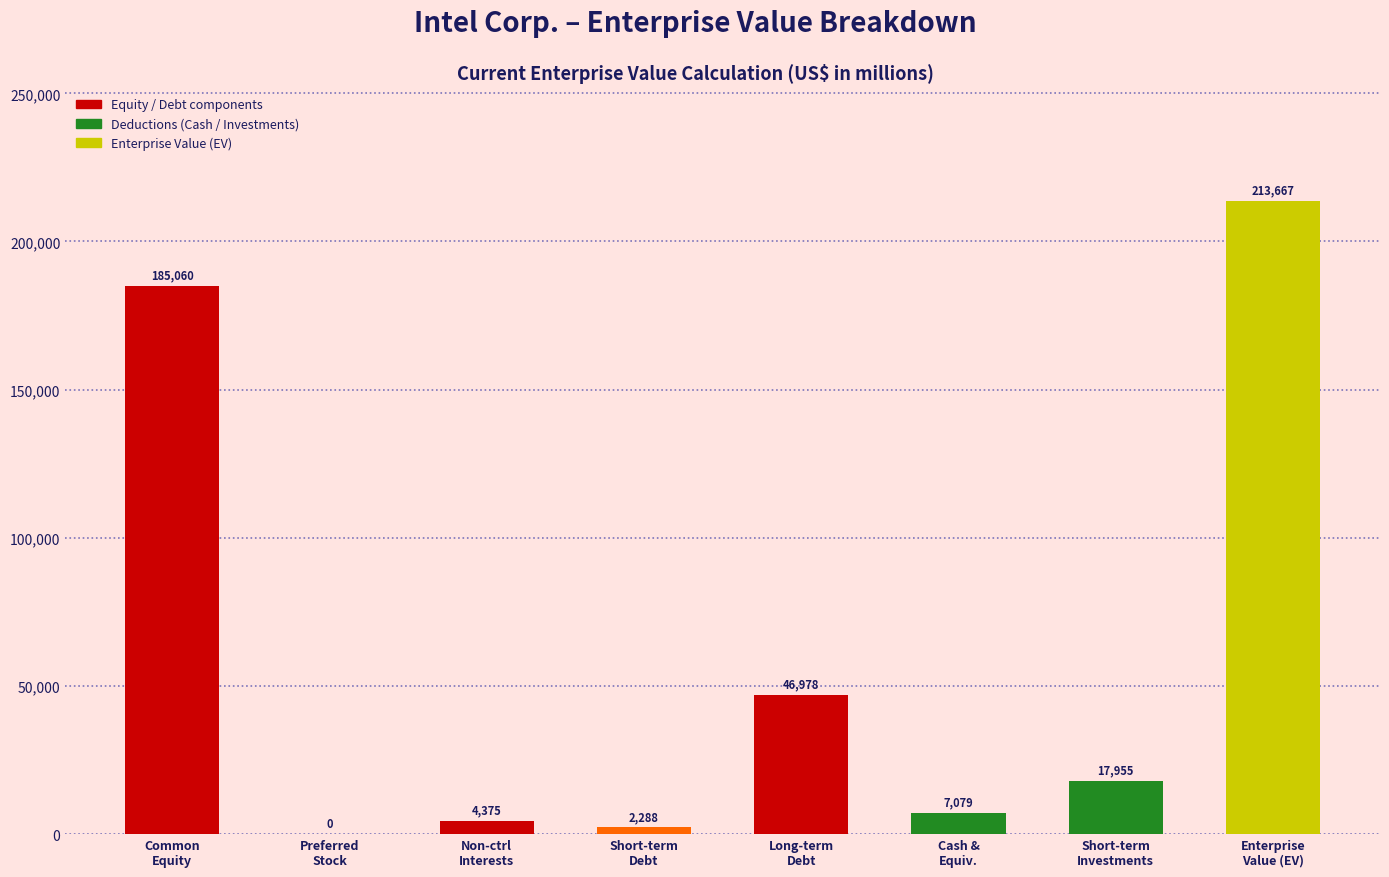

What is the sum of all values?

477402